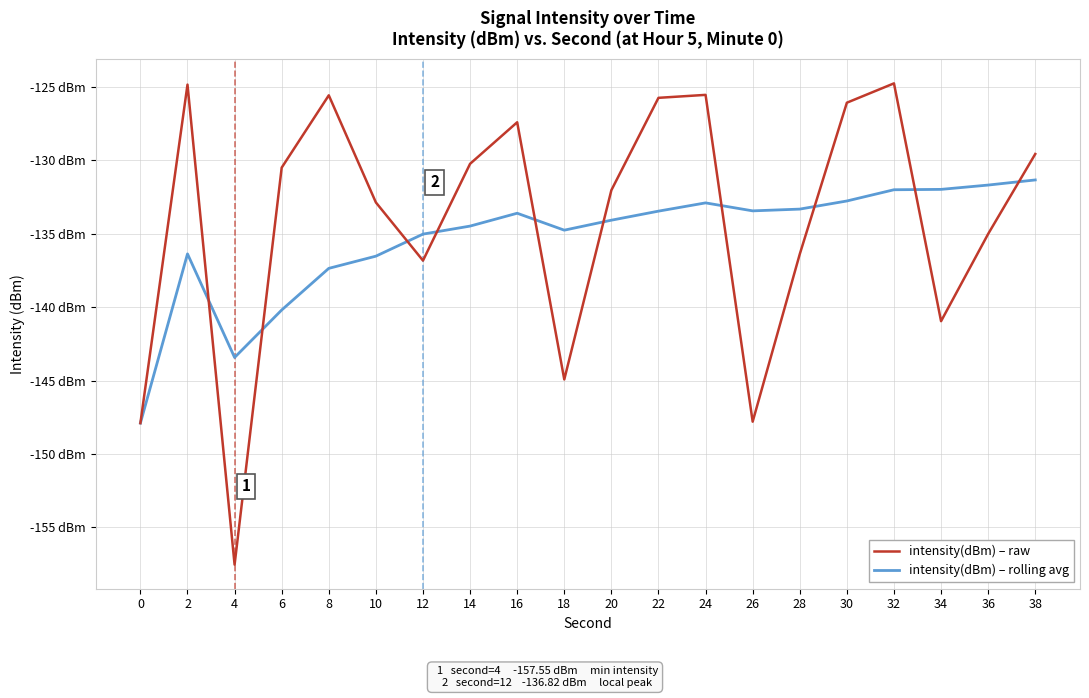

Where is the first local minimum for intensity(dBm) – raw?

4